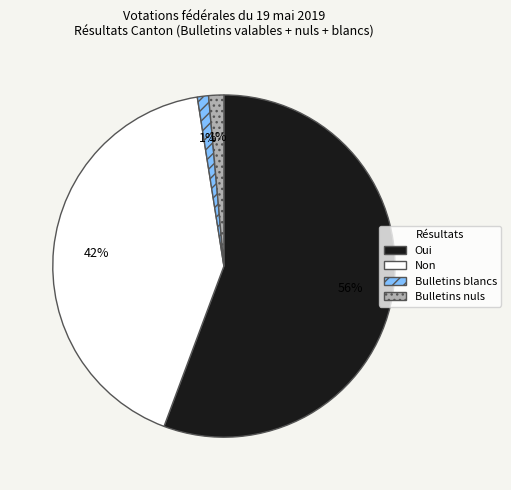

Which category has the biggest portion of the pie?

Oui